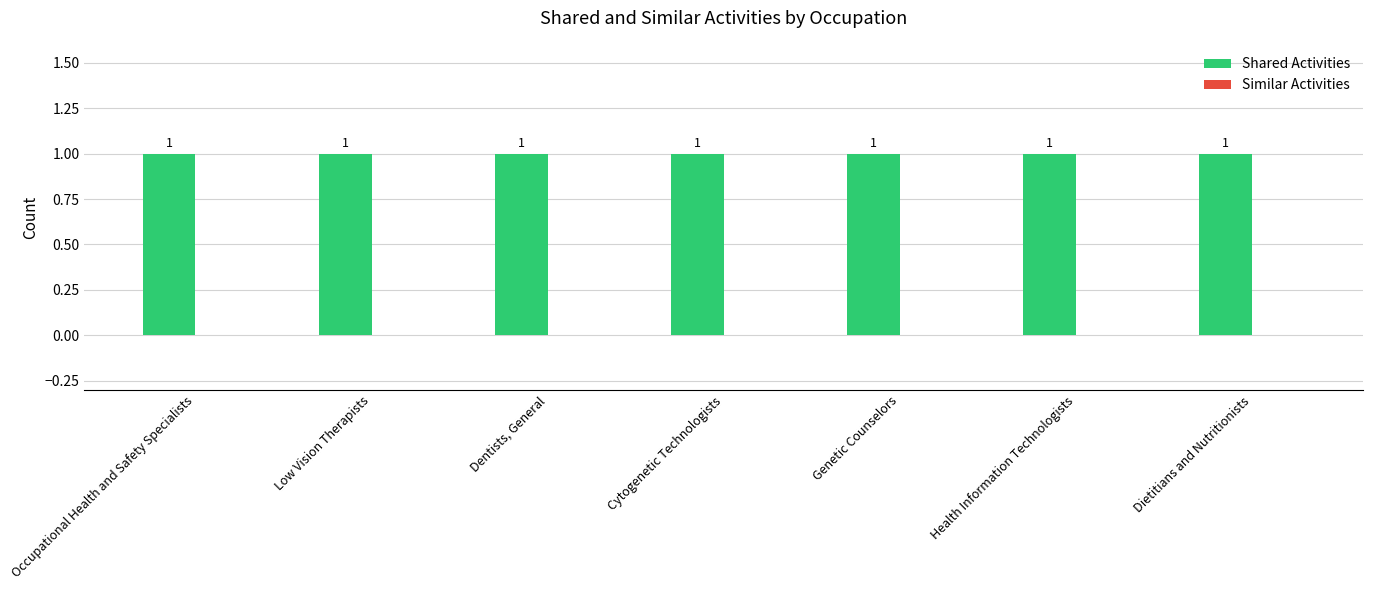

What is the maximum value shown in the chart?

1